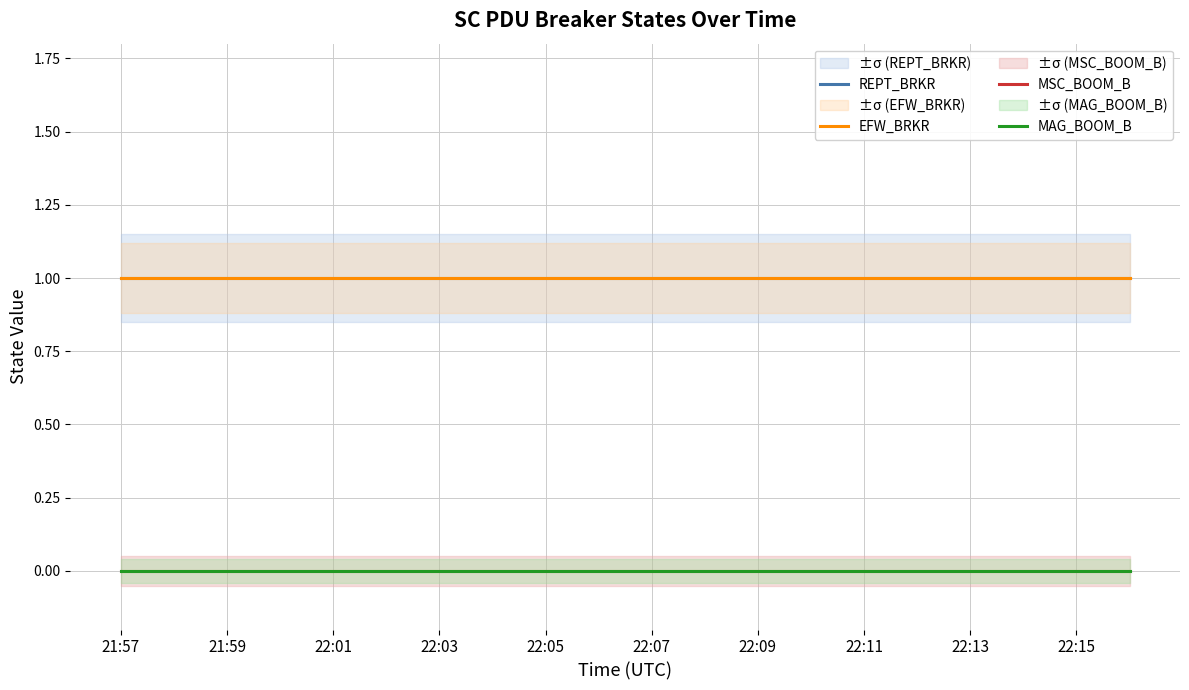

Which series has the largest total across all categories?

REPT_BRKR